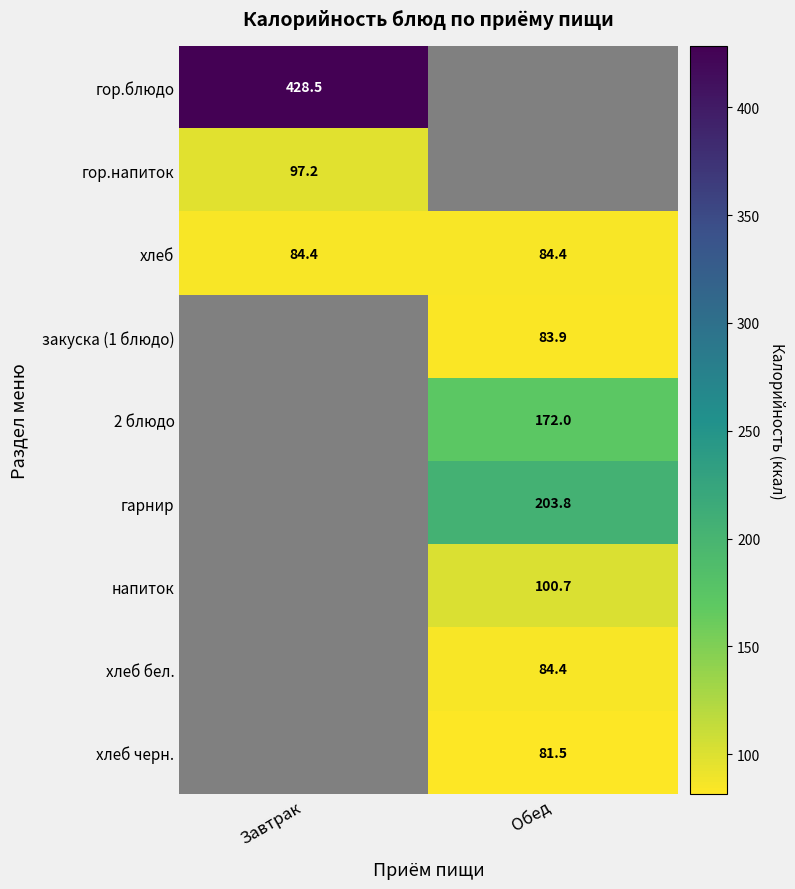

Rank the categories by закуска (1 блюдо) value from highest to lowest.

Обед, Завтрак